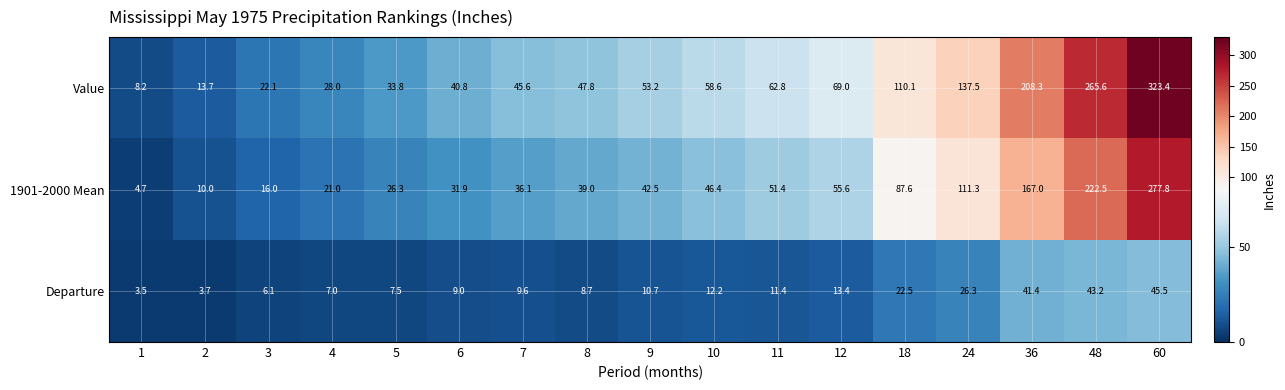

How many series are shown in this chart?

3